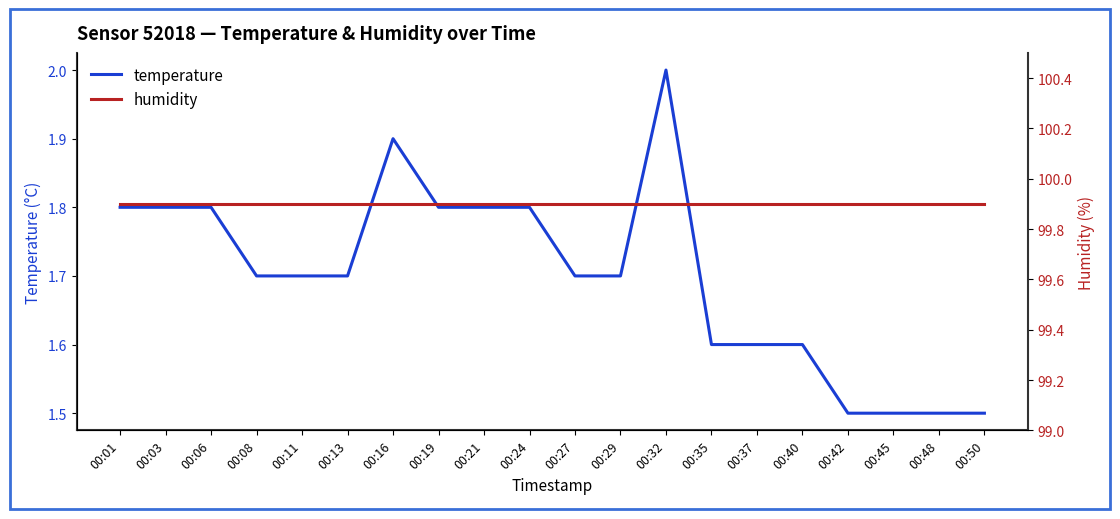

What is the value of the temperature point at the 2nd from the left?

1.8